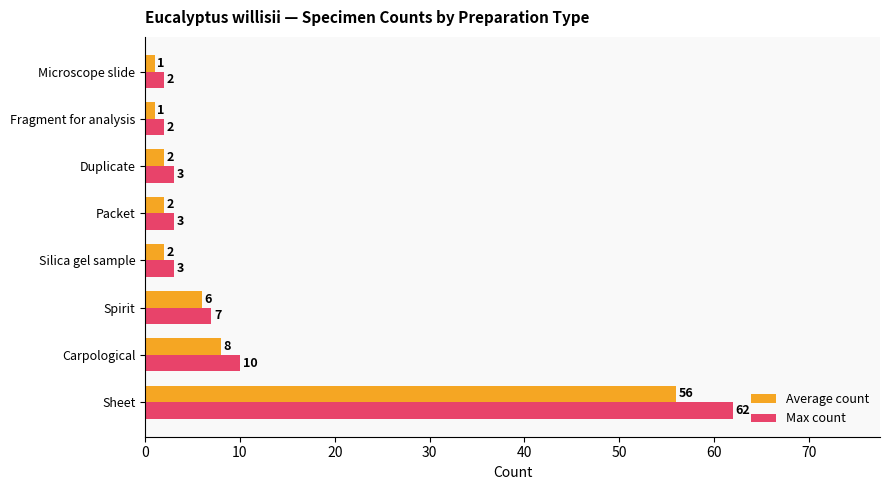

Which series has the largest range (max minus min)?

Max count